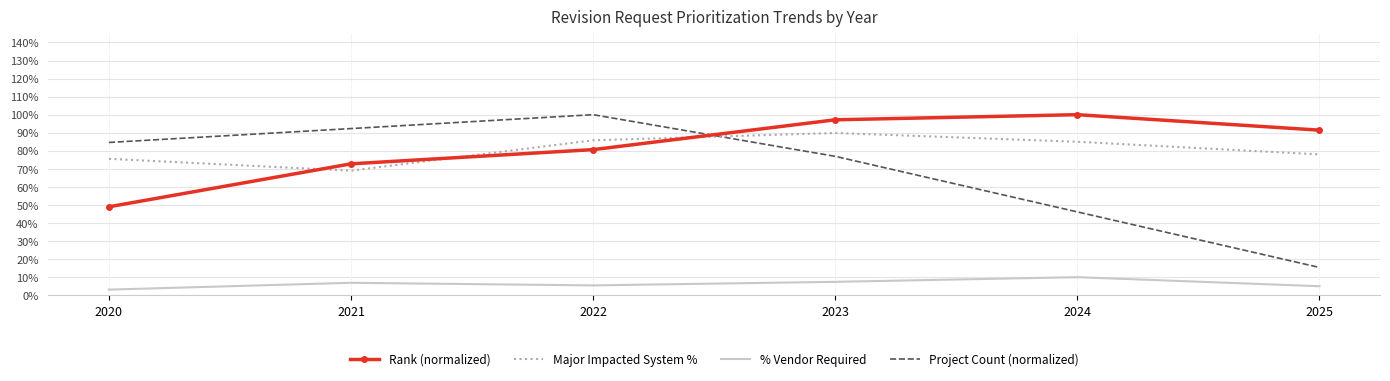

What are all the series names shown in the legend?

Rank (normalized), Major Impacted System %, % Vendor Required, Project Count (normalized)